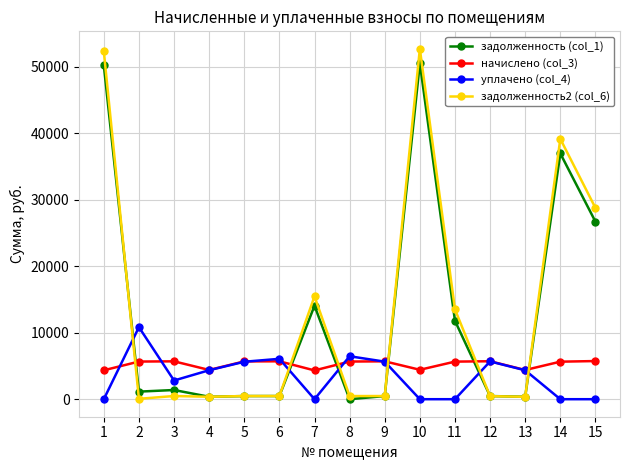

What is the maximum value for задолженность (col_1)?

50552.0